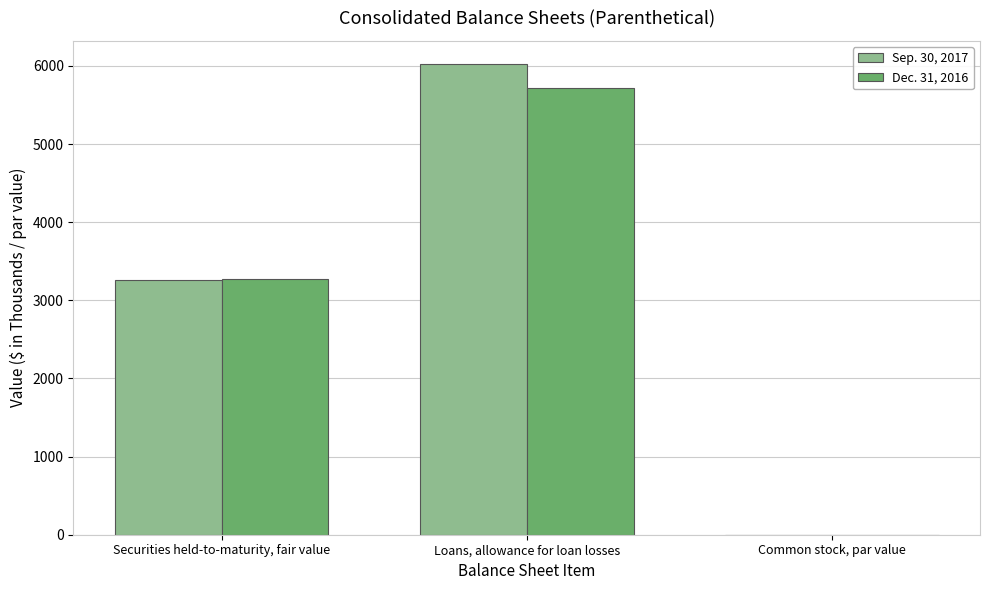

What value does the Dec. 31, 2016 series have at Loans, allowance for loan losses?

5716.0